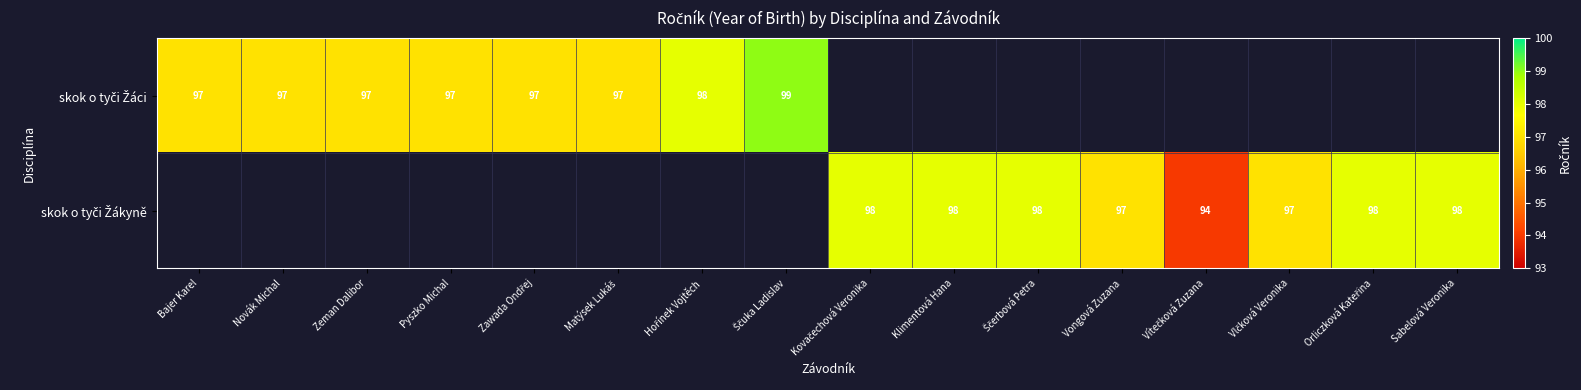

How many categories are shown in the chart?

16